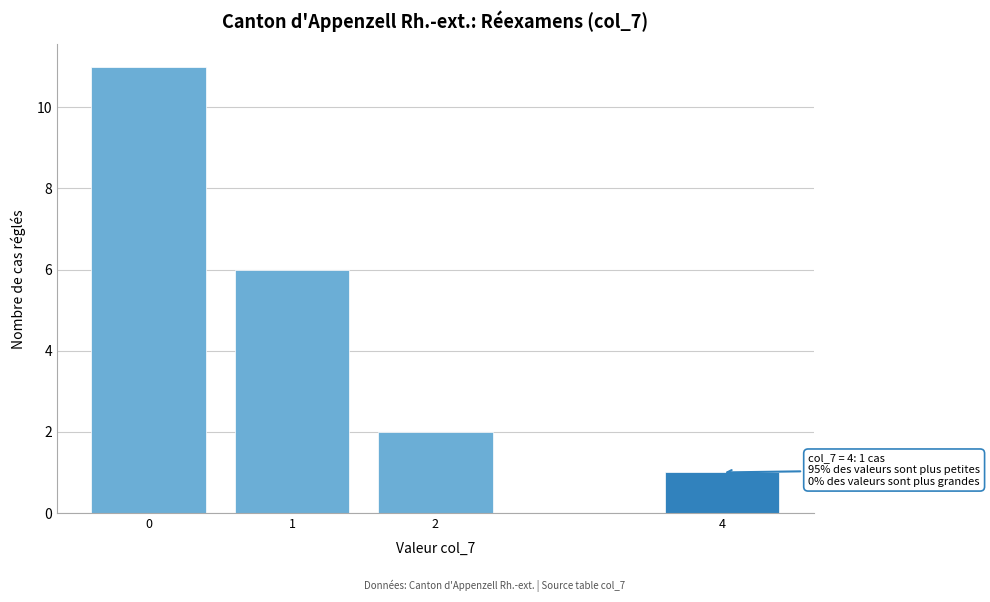

Reading left to right, transcribe all the data shown in this chart.

11	6	2	1